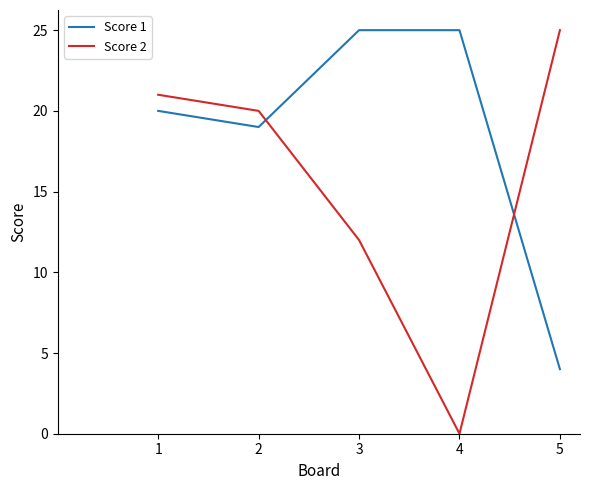

What is the difference between the maximum and minimum values in the Score 2 series?

25